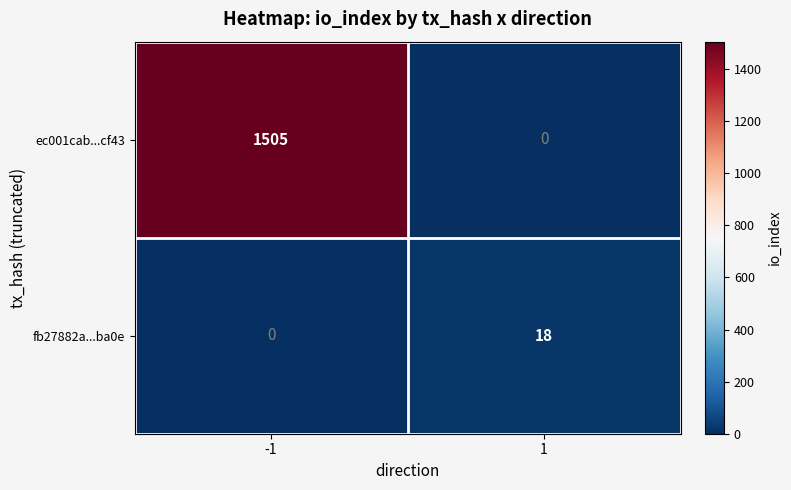

What value does the fb27882a...ba0e series have at 1, to the nearest 10?

20